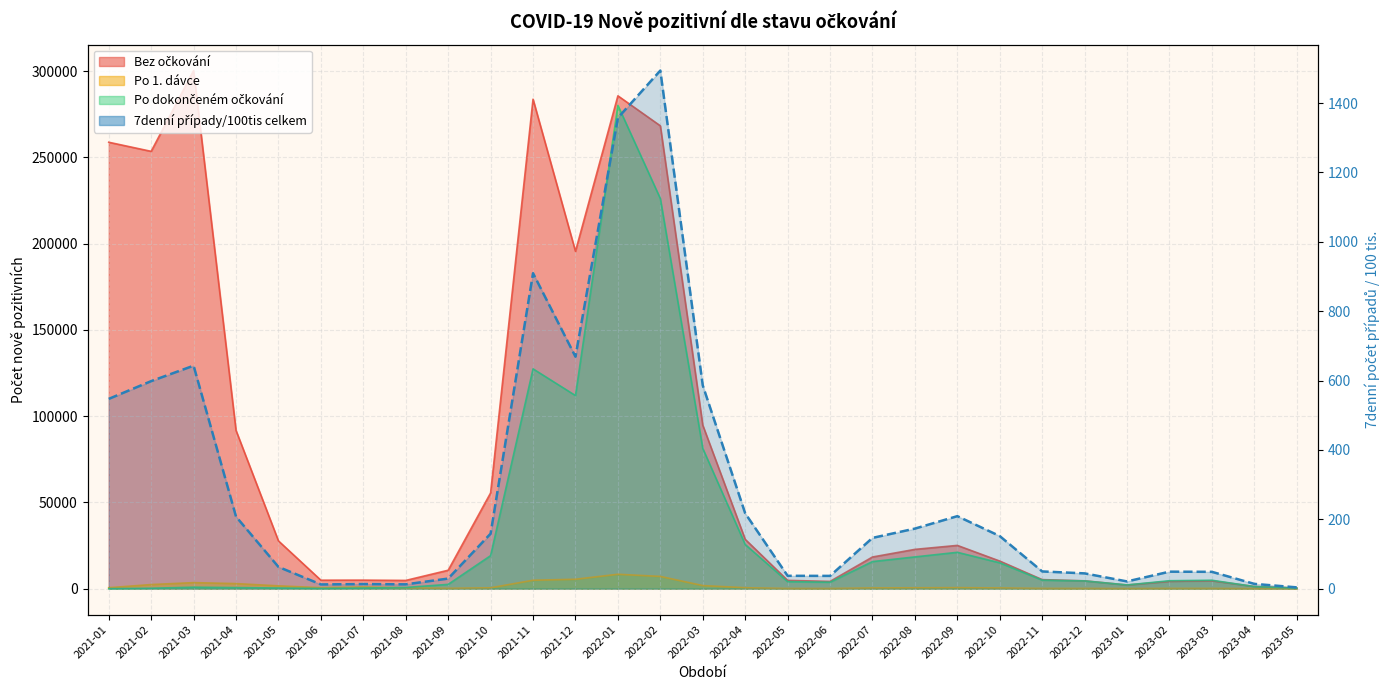

At which label is the value closest to 748?

2021-12